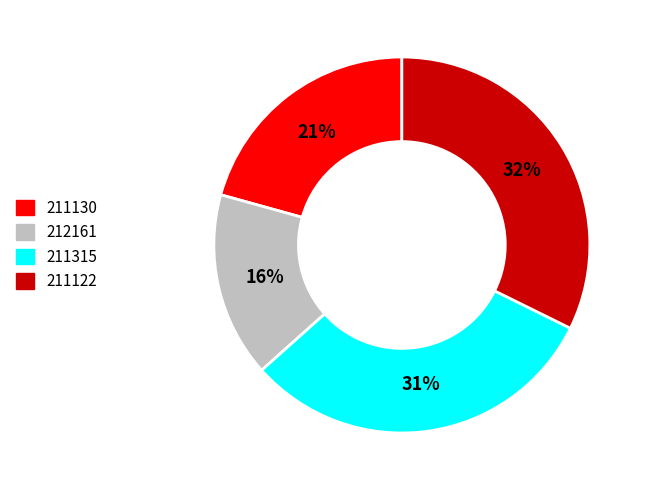

What is the smallest slice in the pie chart?

212161